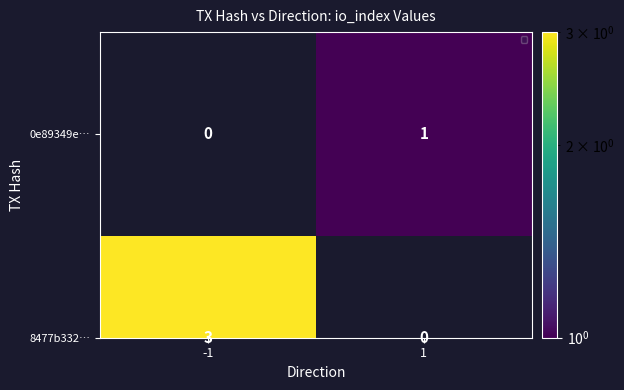

At which label is the value closest to 0?

-1